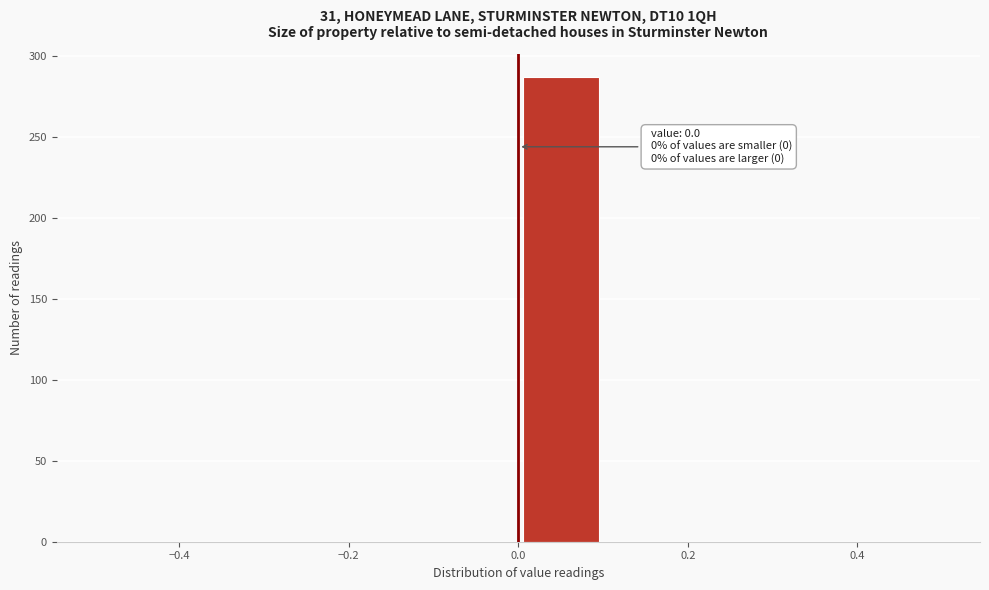

Which range on the x-axis has the tallest bar?

0.0 to 0.1